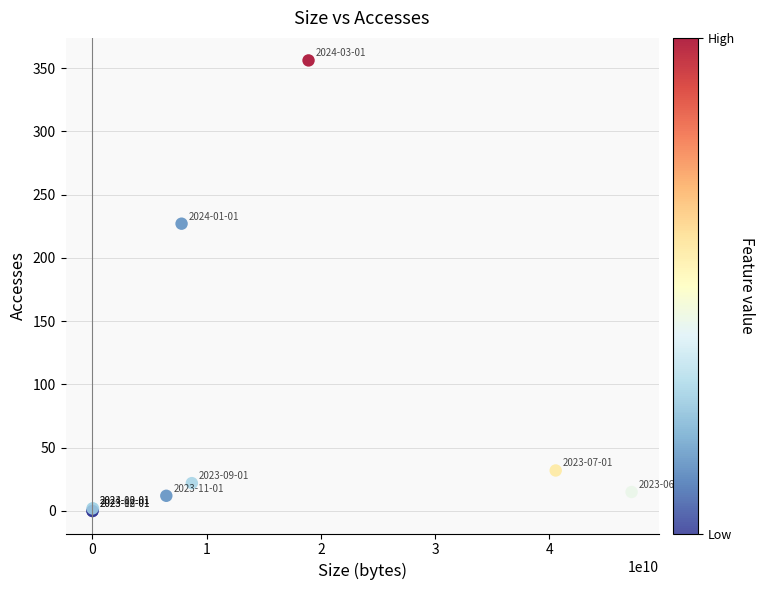

What Y value in the scatter plot is closest to 178?

227